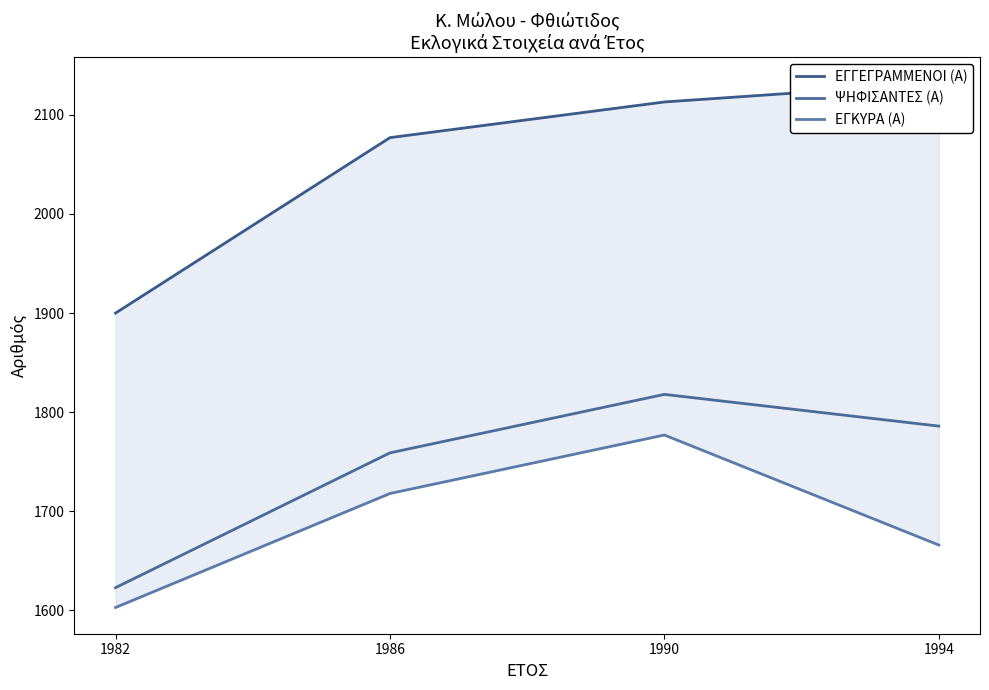

Reading left to right, list all the values displayed in this chart.

ΕΓΓΕΓΡΑΜΜΕΝΟΙ (Α): 1900	2077	2113	2132
ΨΗΦΙΣΑΝΤΕΣ (Α): 1623	1759	1818	1786
ΕΓΚΥΡΑ (Α): 1603	1718	1777	1666